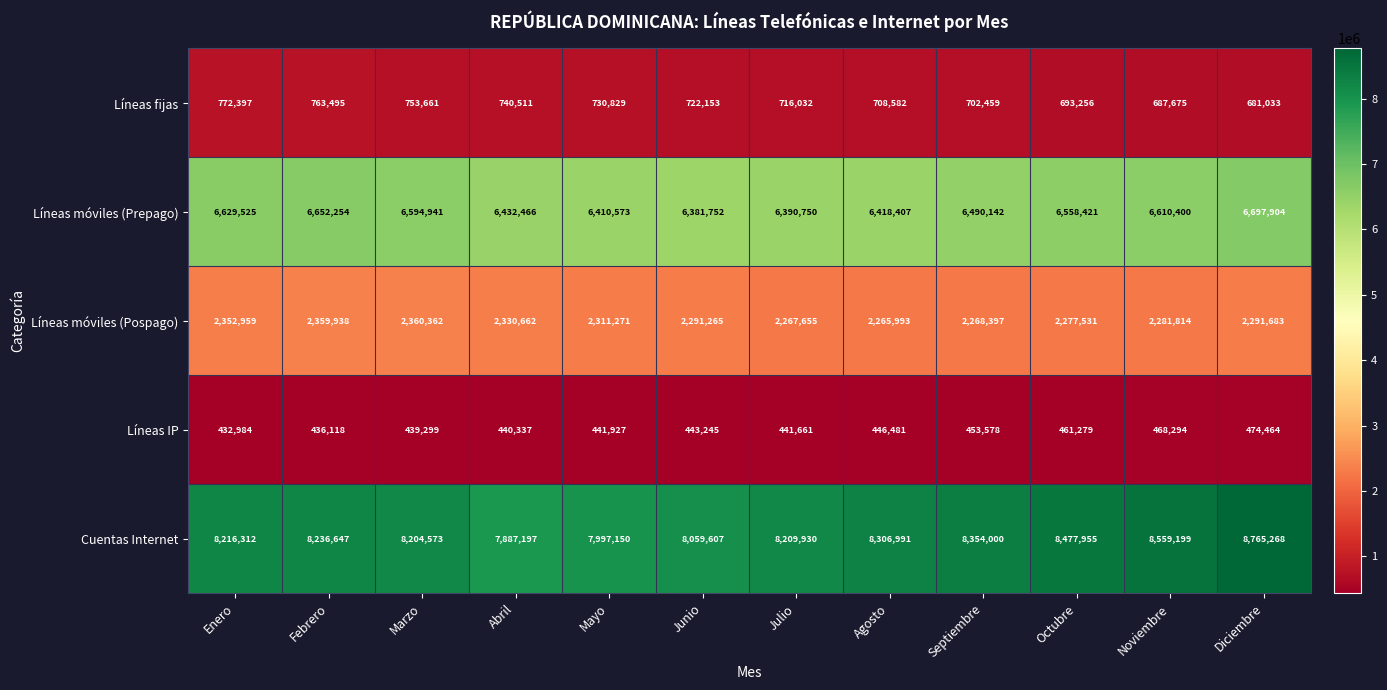

Is it true that Cuentas Internet equals 8559199 at Noviembre?

True